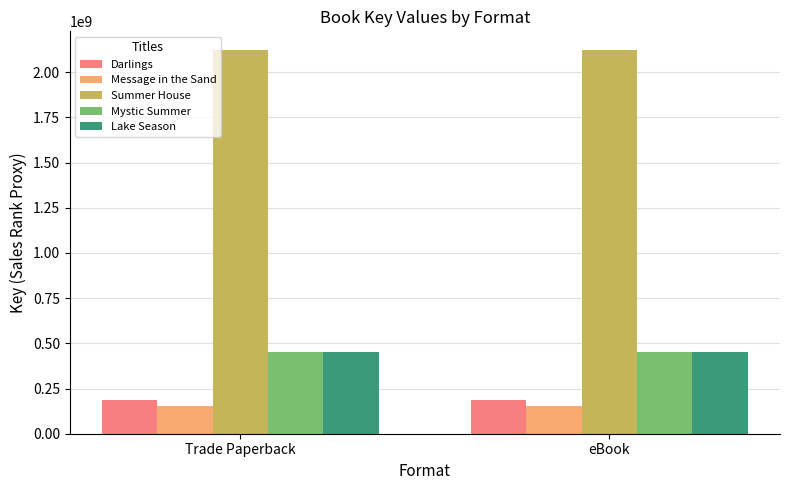

The value of Lake Season at Trade Paperback is 177019099. True or false?

False